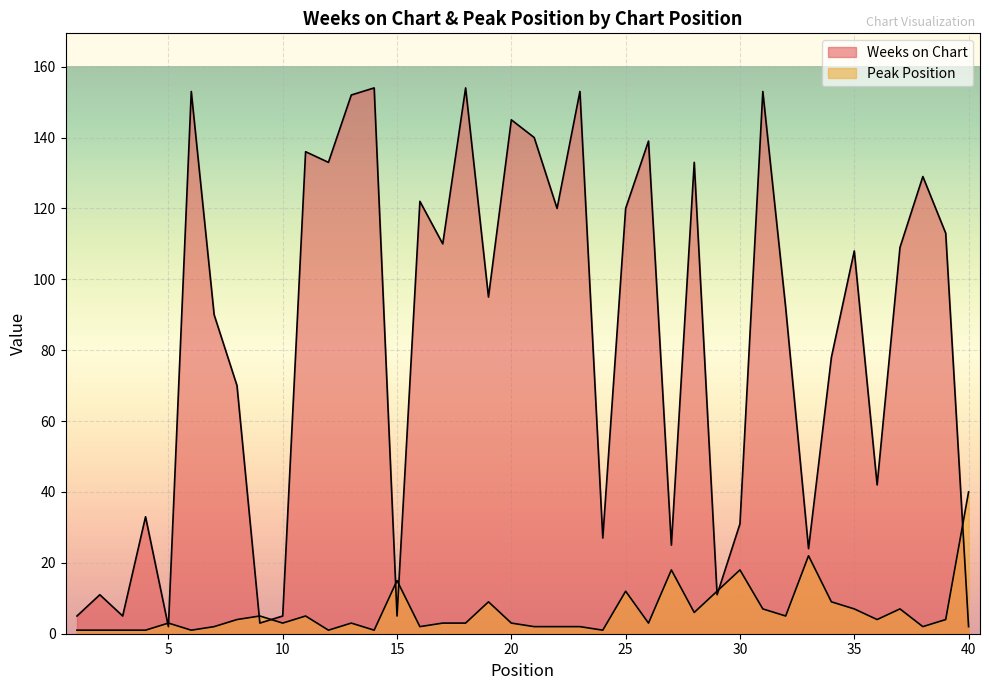

How many values in the Weeks on Chart series exceed 108?

19